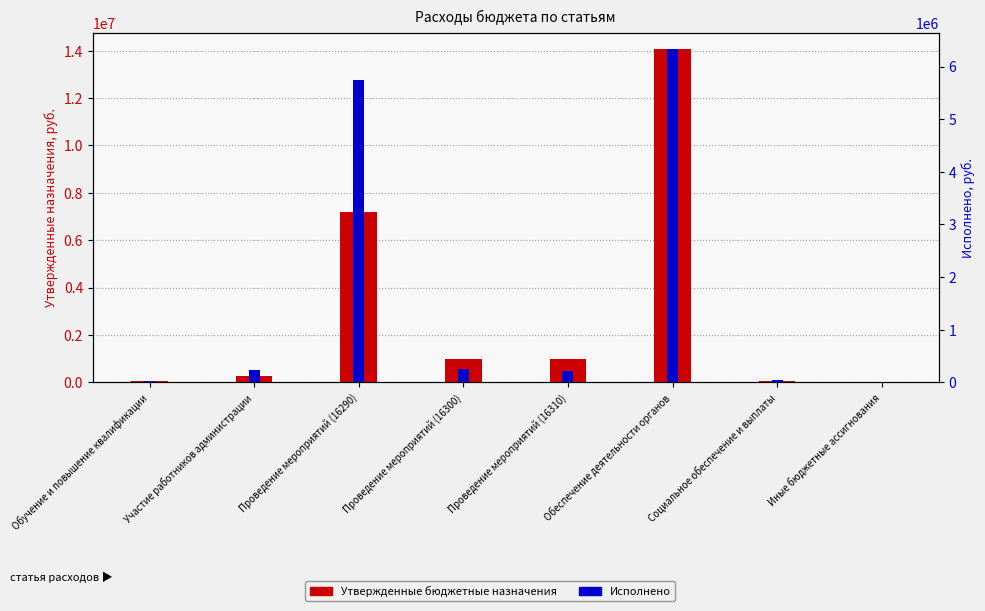

The Утвержденные бюджетные назначения series shows 1000000.0 at Проведение мероприятий (16310). True or false?

True